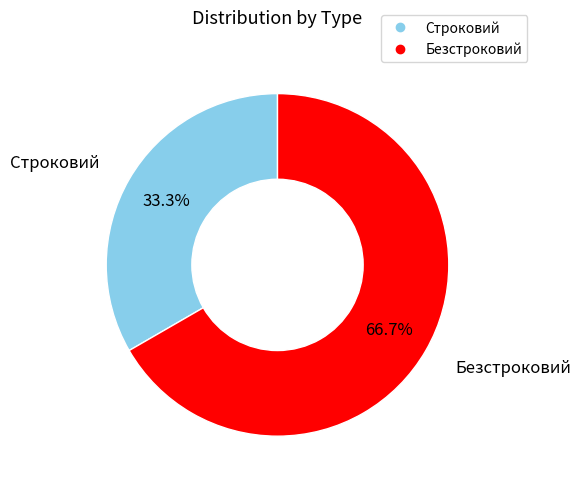

To the nearest percent, what is the average slice percentage?

50%